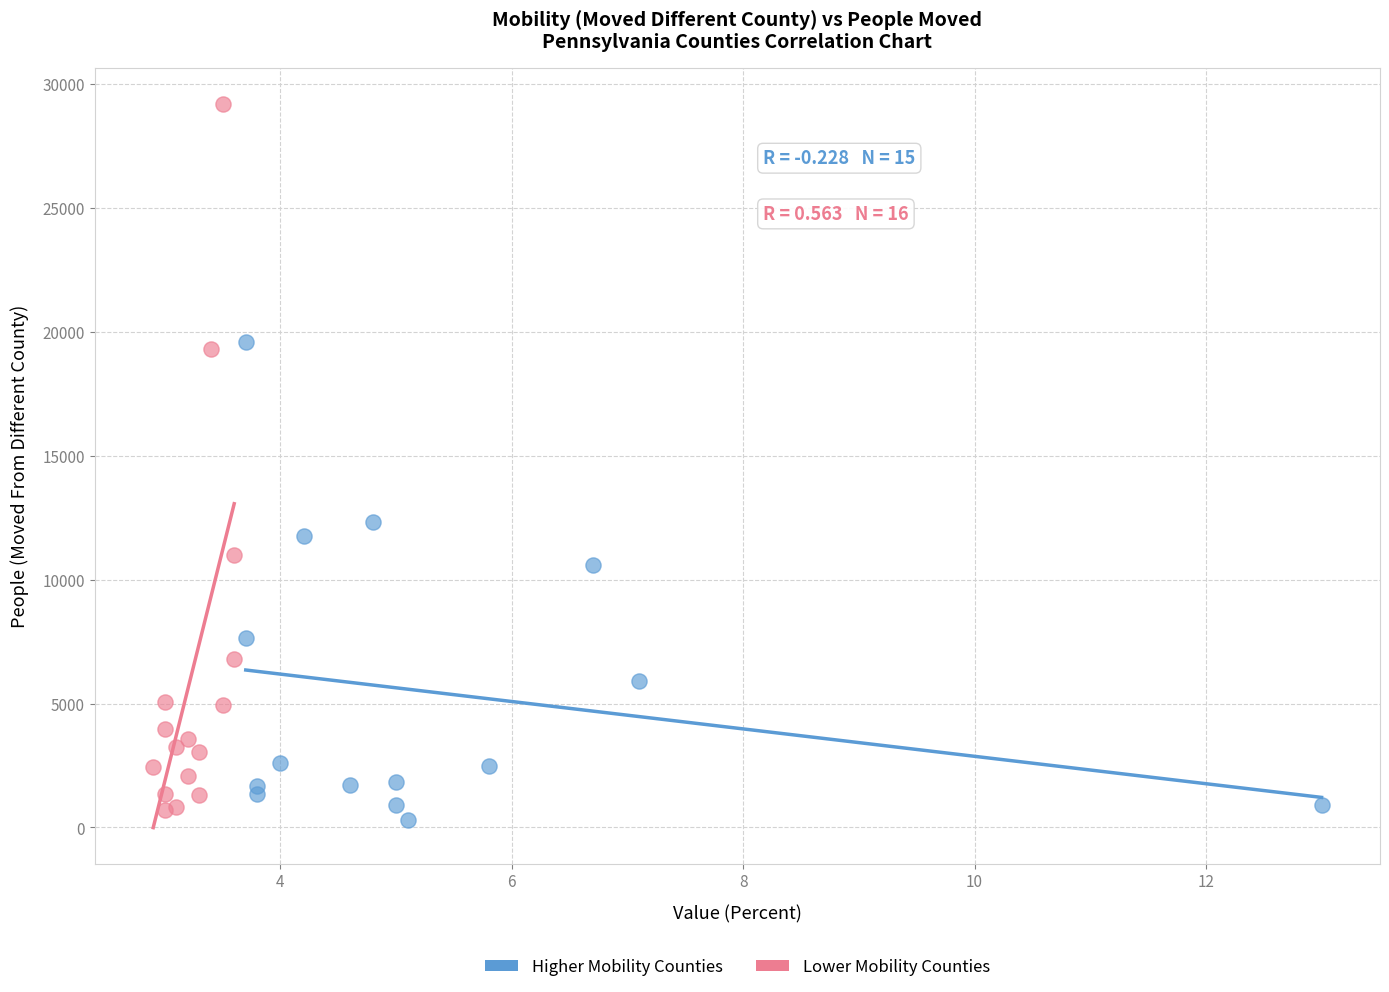

Which series has the widest spread of Y values?

Lower Mobility Counties